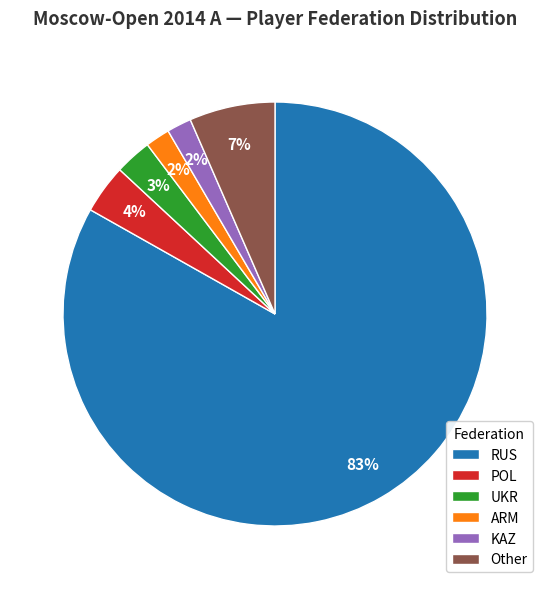

Which category has the biggest portion of the pie?

RUS